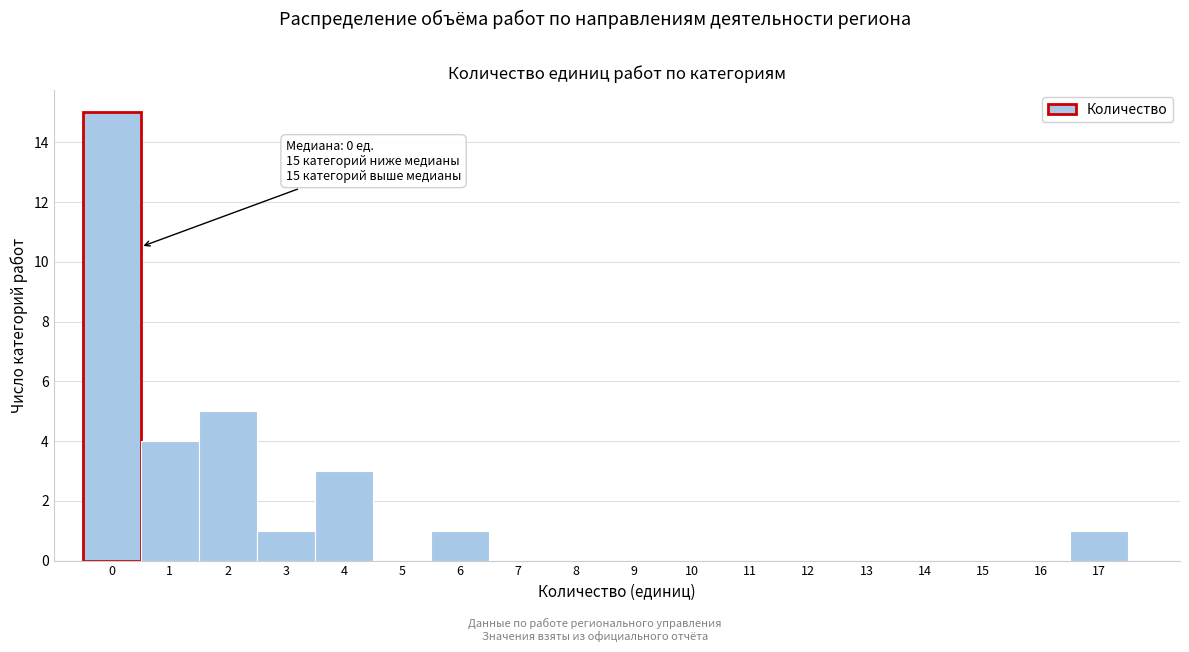

What is the change in value from 0 to 3?

-14